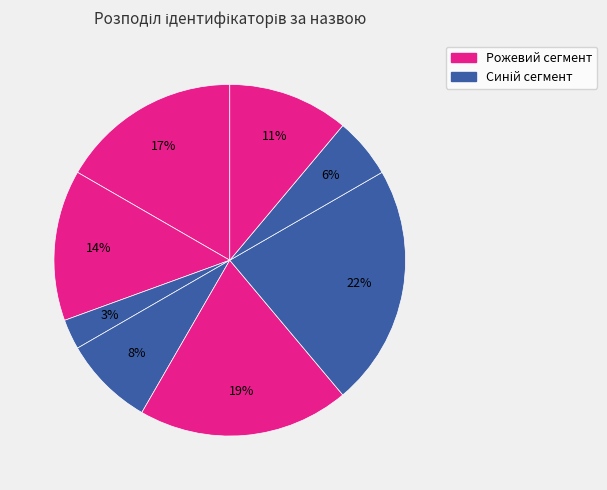

How many segments does this pie chart have?

8